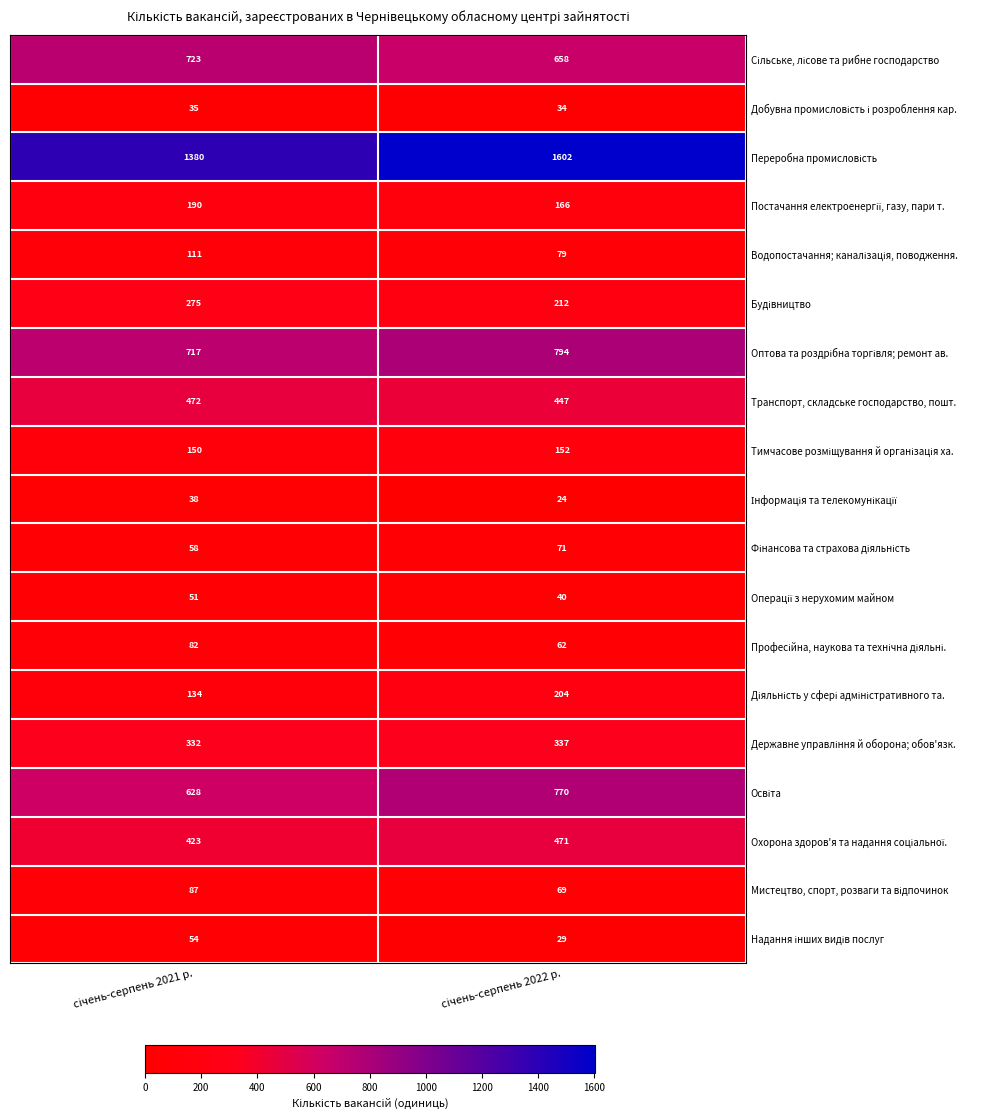

What is the smallest value displayed?

24